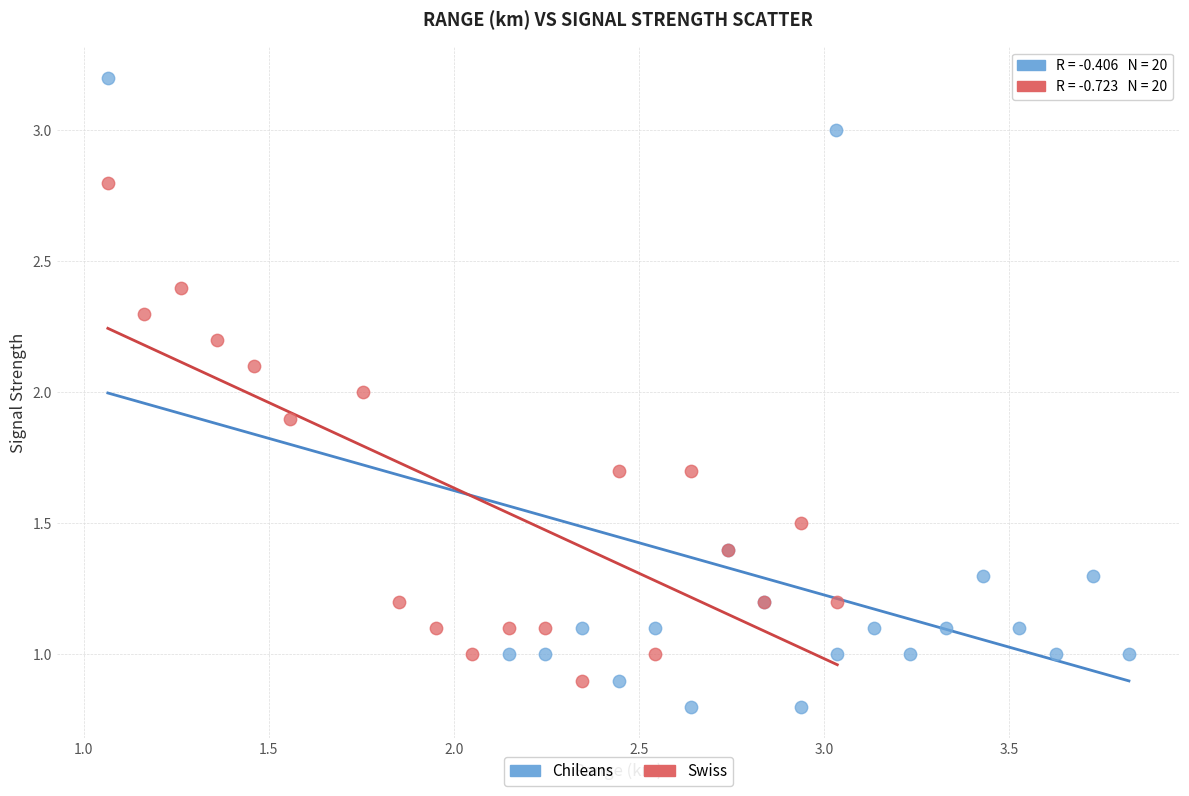

Which series has the largest Y range (max minus min)?

Chileans